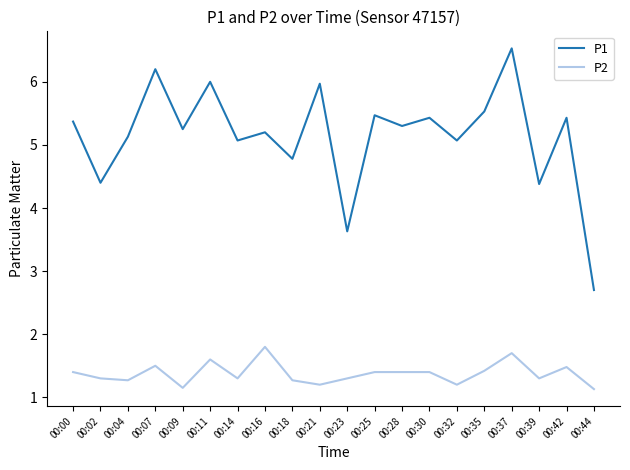

Which series has the widest spread of values?

P1